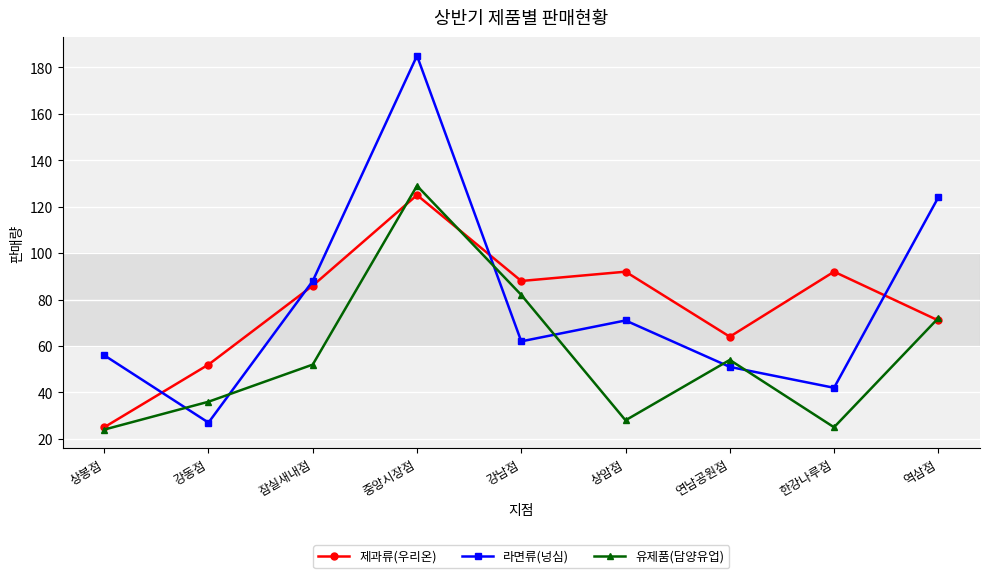

Is this an area chart (filled region under the line)?

No